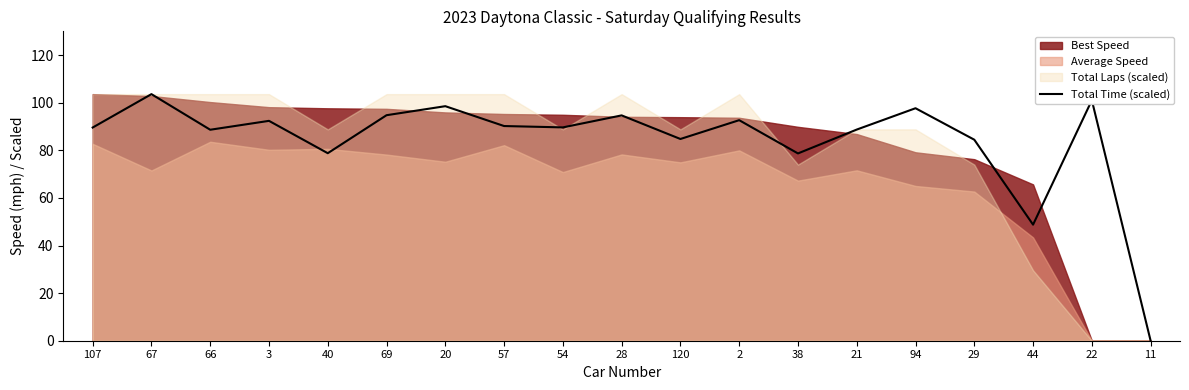

Between 57 and 67, which is larger?

67